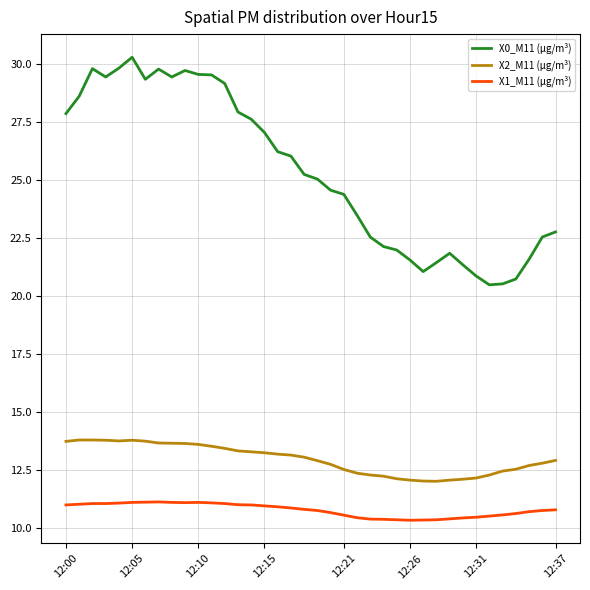

What is the difference between the maximum and minimum values in the X0_M11 (μg/m³) series?

9.8